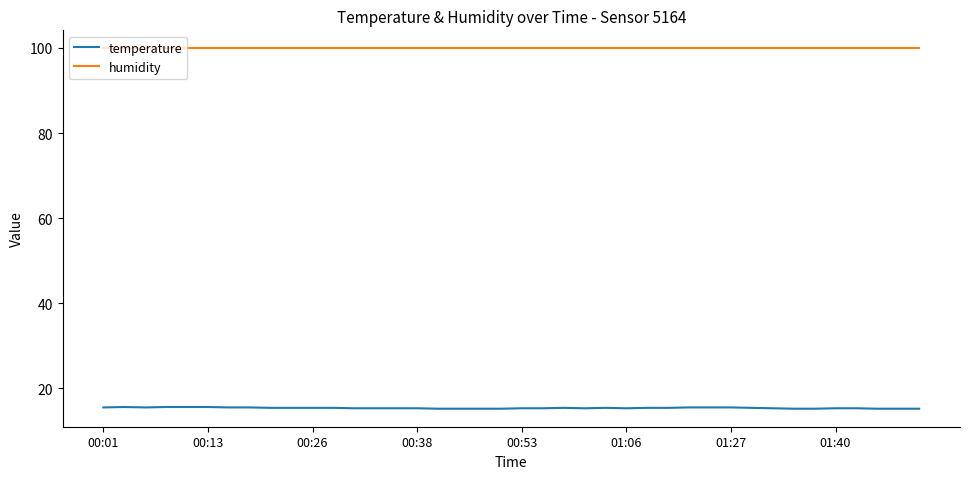

What is the lowest value of the humidity series?

99.9